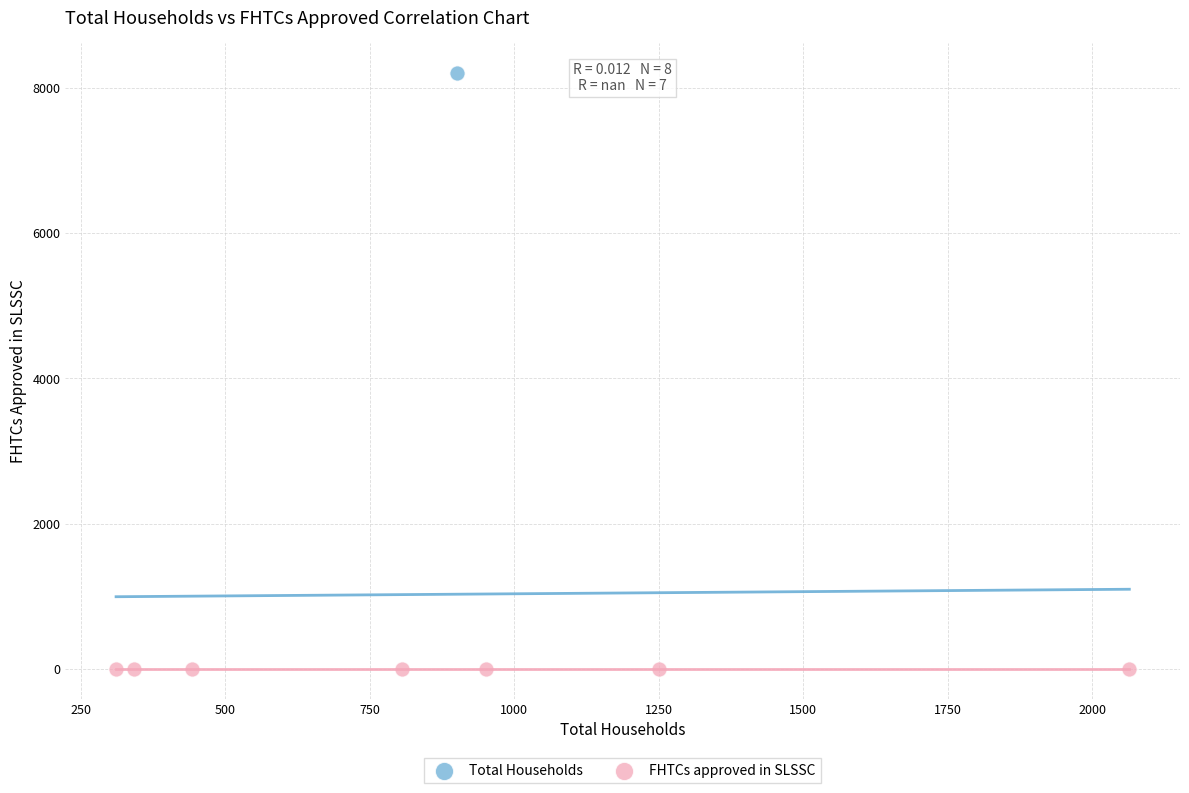

Which series contains the lowest Y value?

FHTCs approved in SLSSC